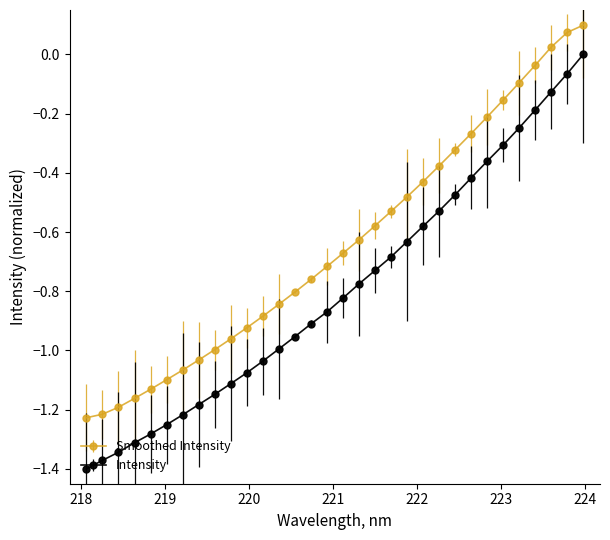

Count the number of categories in the chart.

32